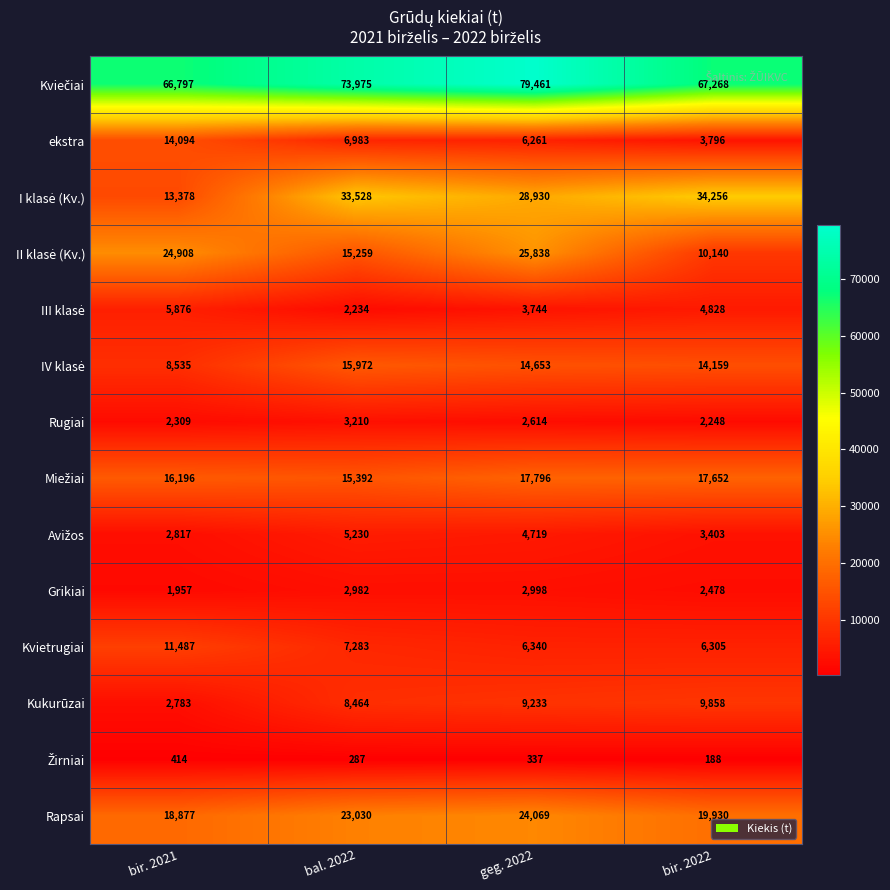

What is the difference between the highest and lowest values at bal. 2022?

73688